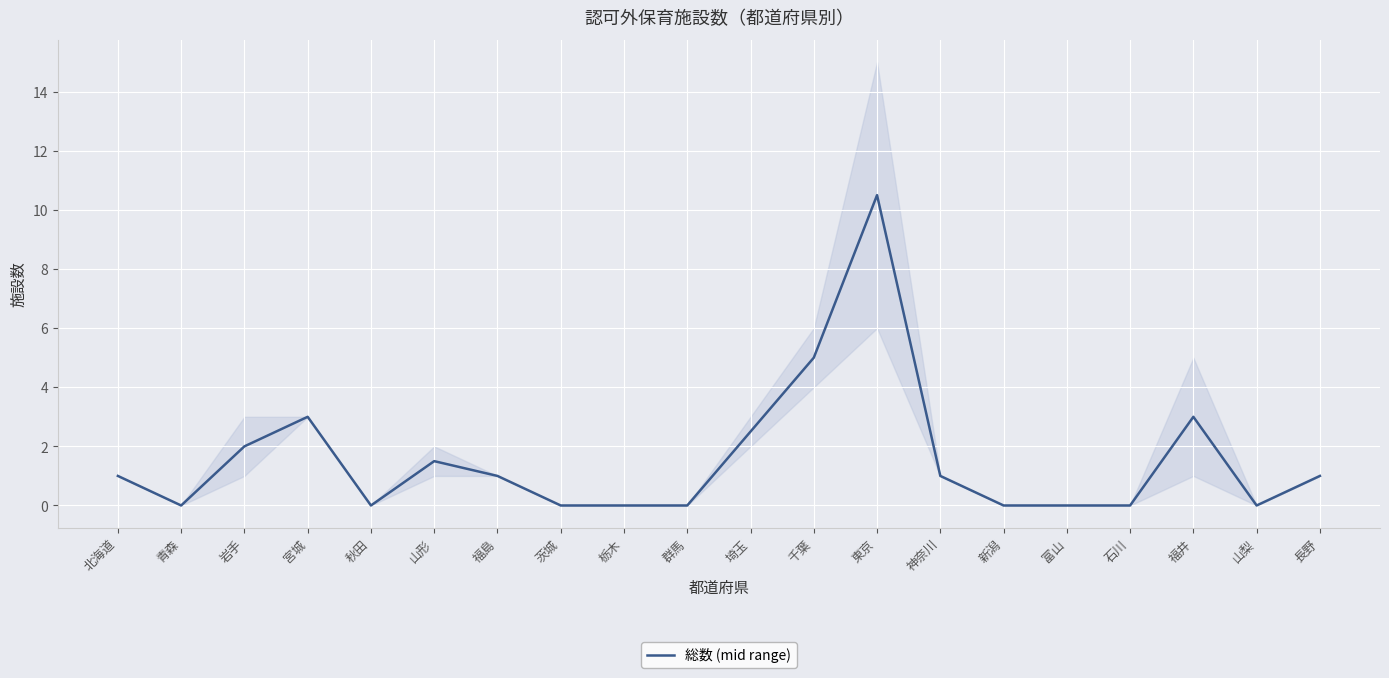

What is the change in value from 東京 to 富山?

-10.5